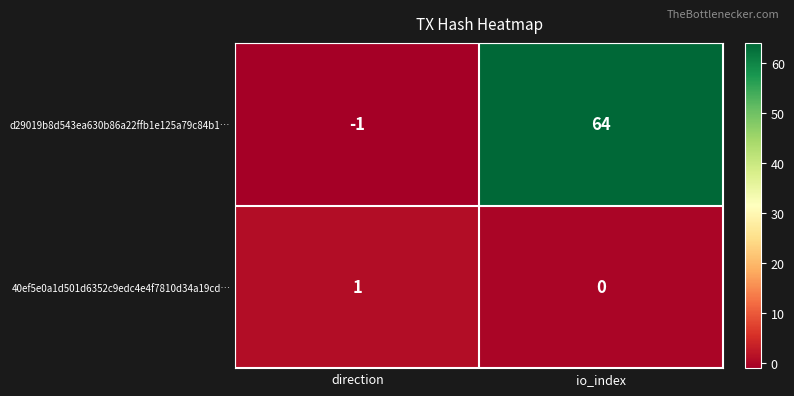

What is the total value across all series at io_index?

64